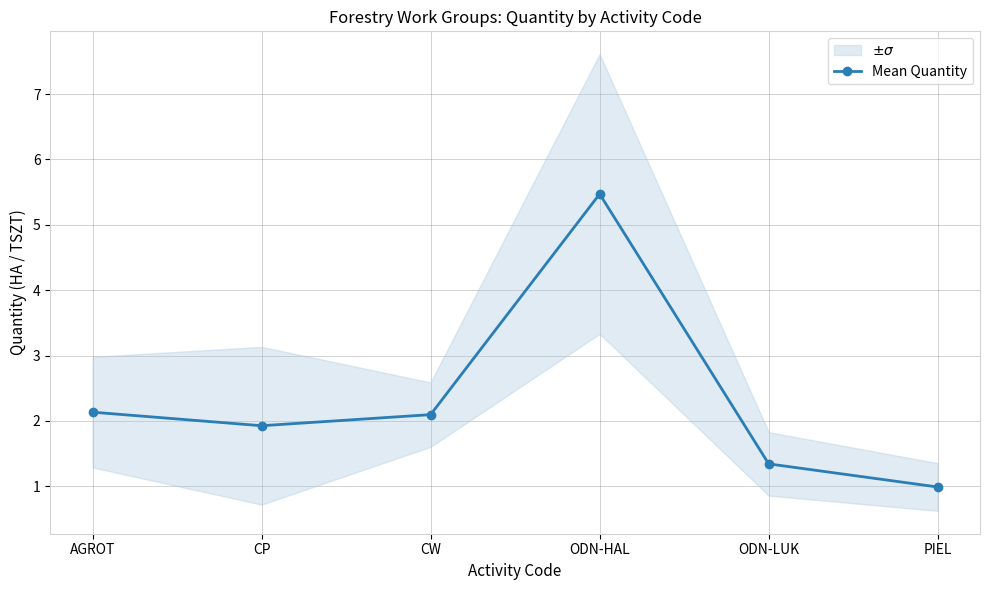

What is the label of the 1st point from the right?

PIEL